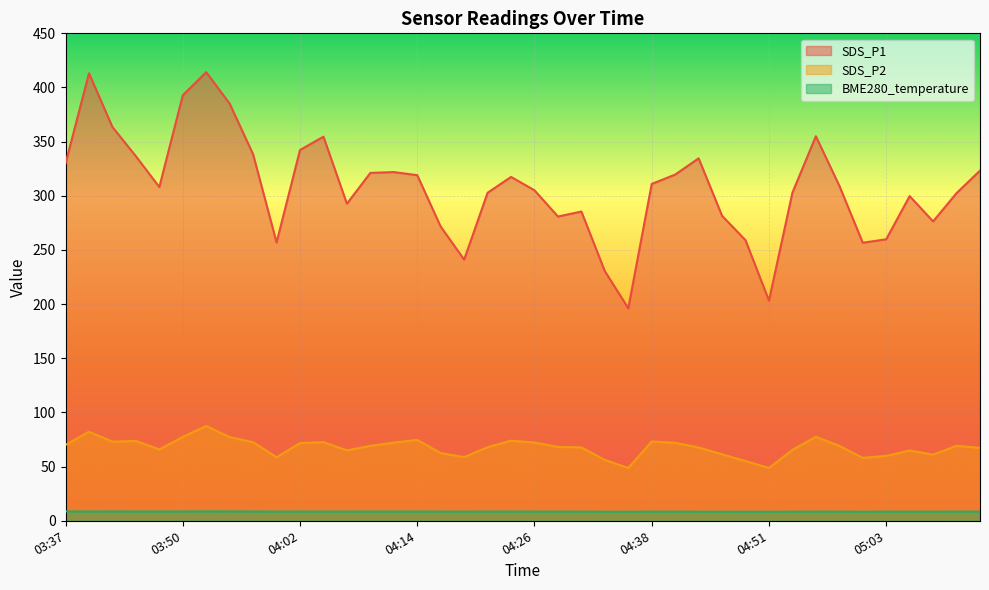

What is the label of the 34th point from the right?

03:52